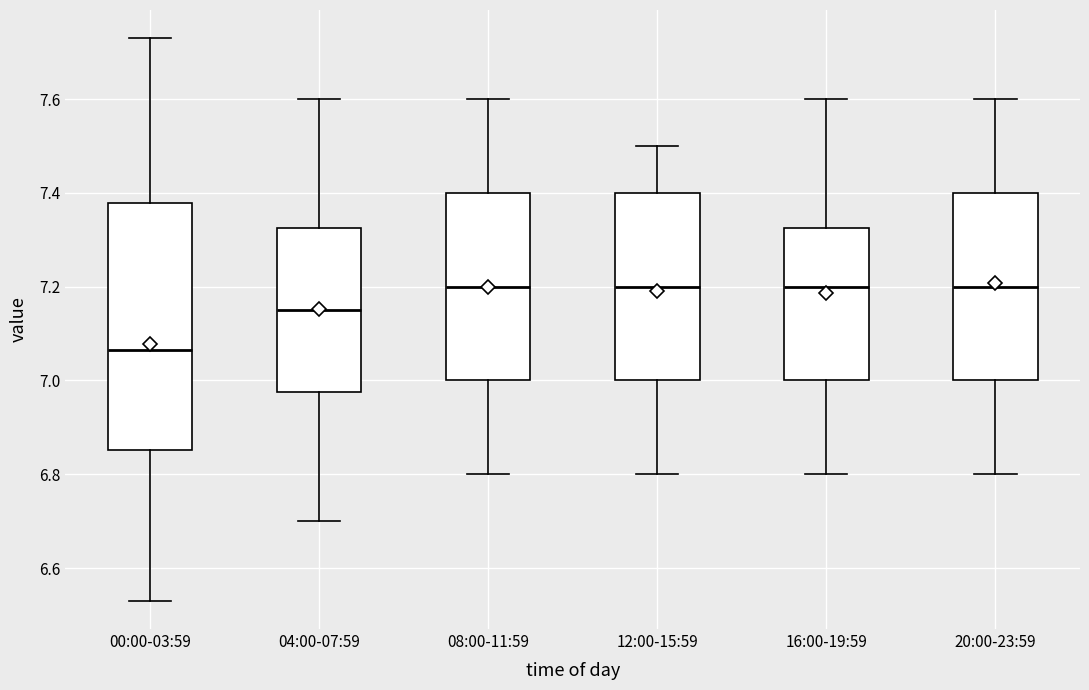

Comparing the boxes themselves (not the whiskers), which one is the tallest?

00:00-03:59